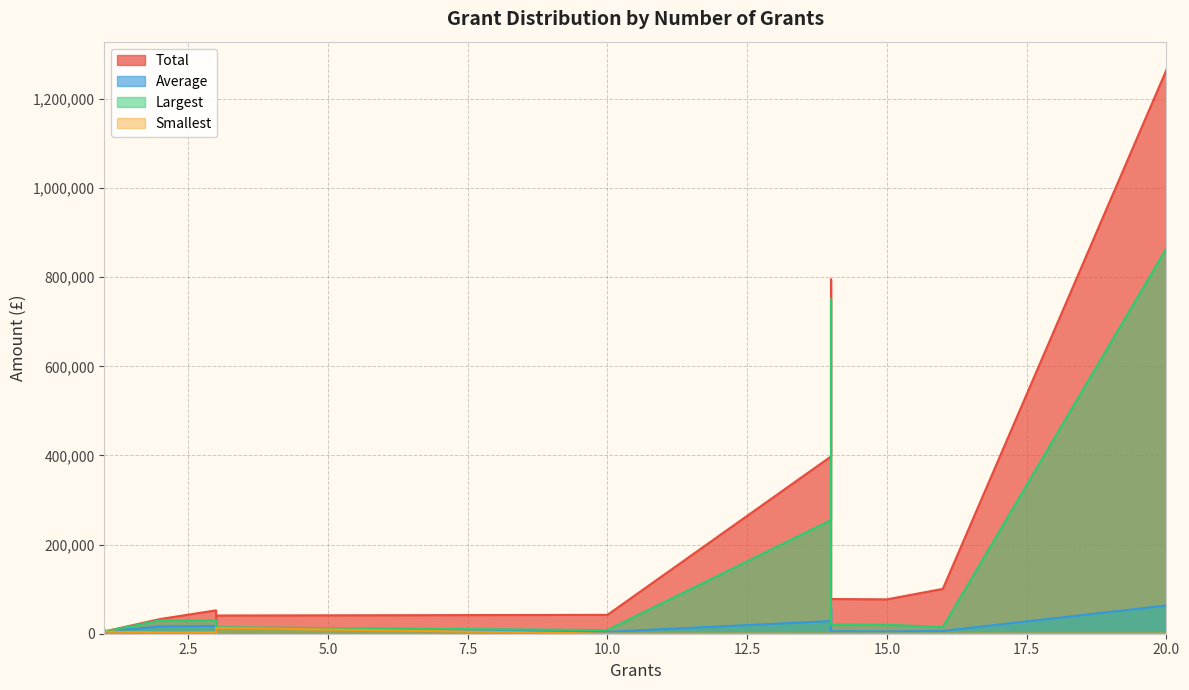

Count the number of data series in this chart.

4